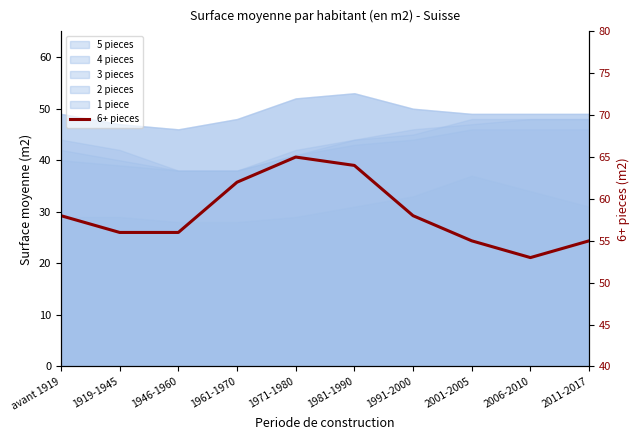

How many data points are less than 58?

5